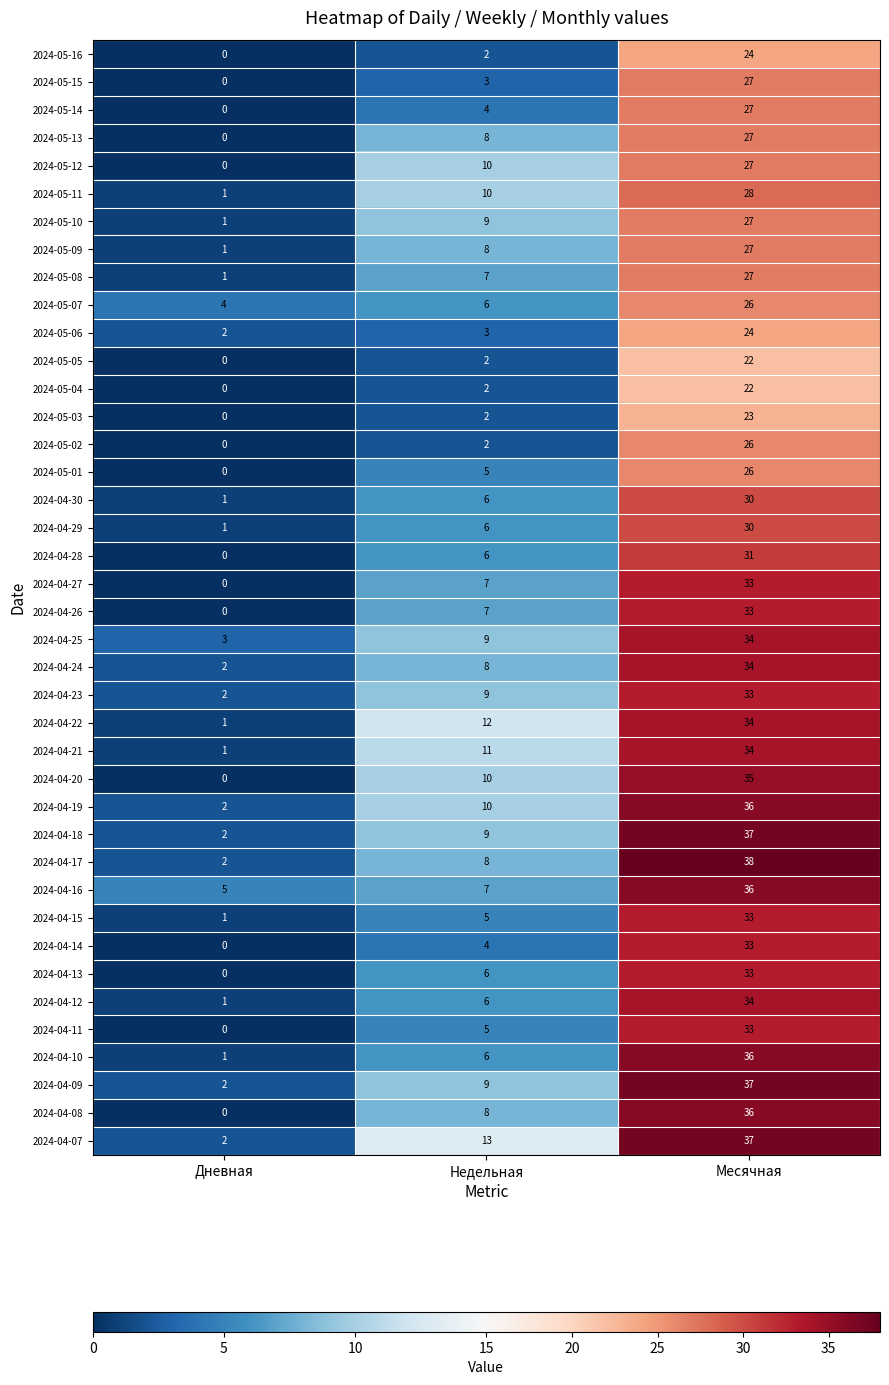

What is the difference between the highest and lowest values at Дневная?

5